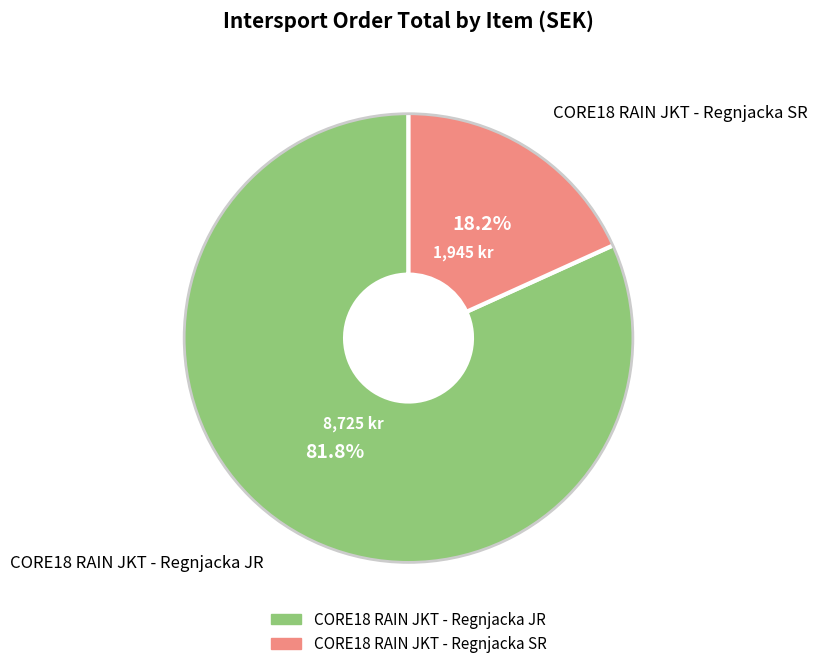

To the nearest percent, what is the average slice percentage?

50%